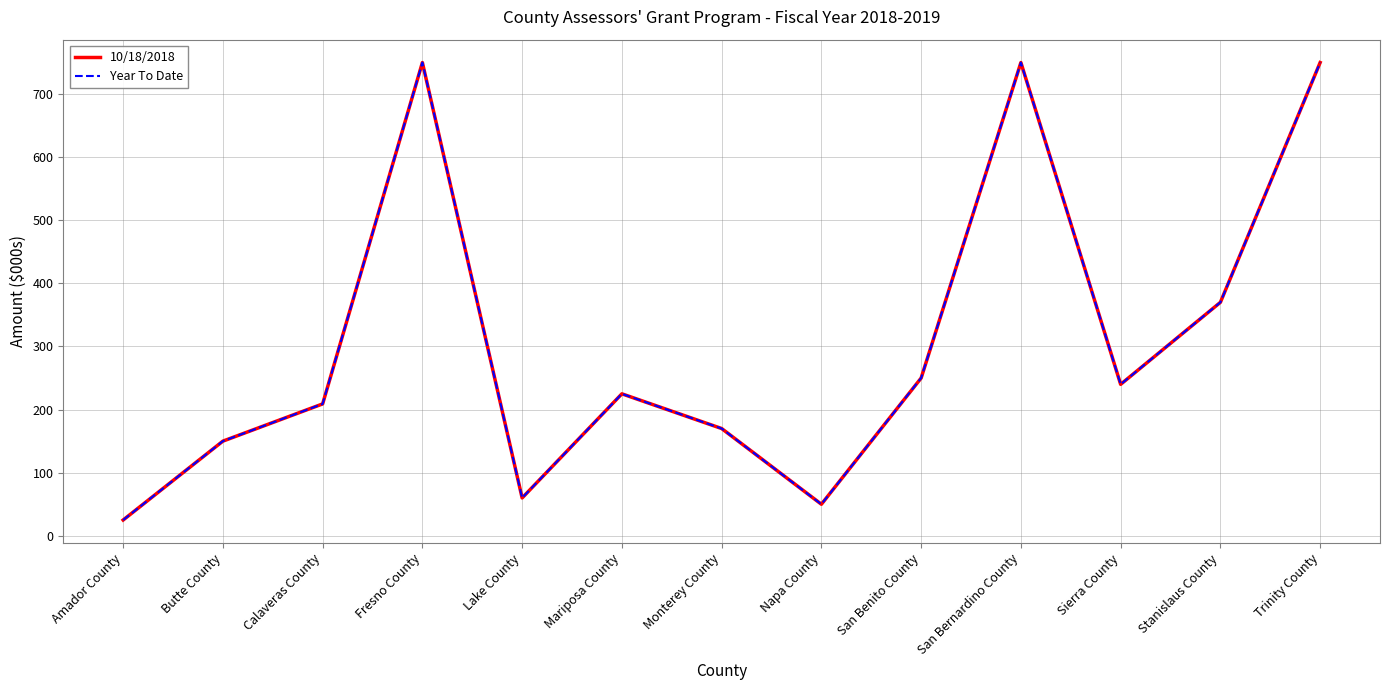

What is the value of the Year To Date point at the 3rd from the left?

209